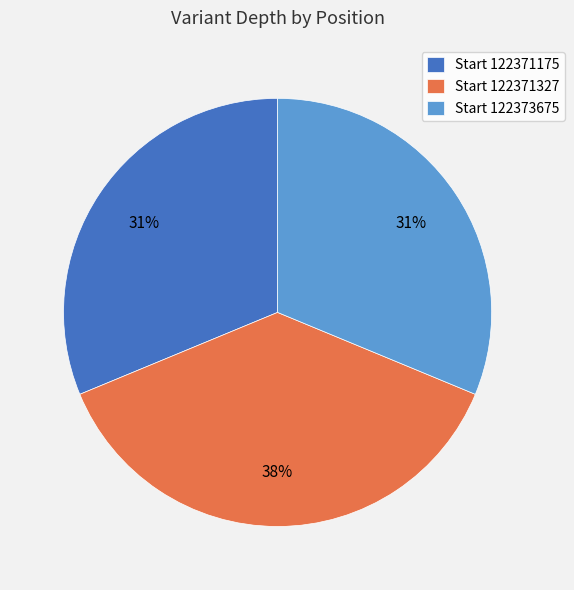

Does any single category account for the majority?

No